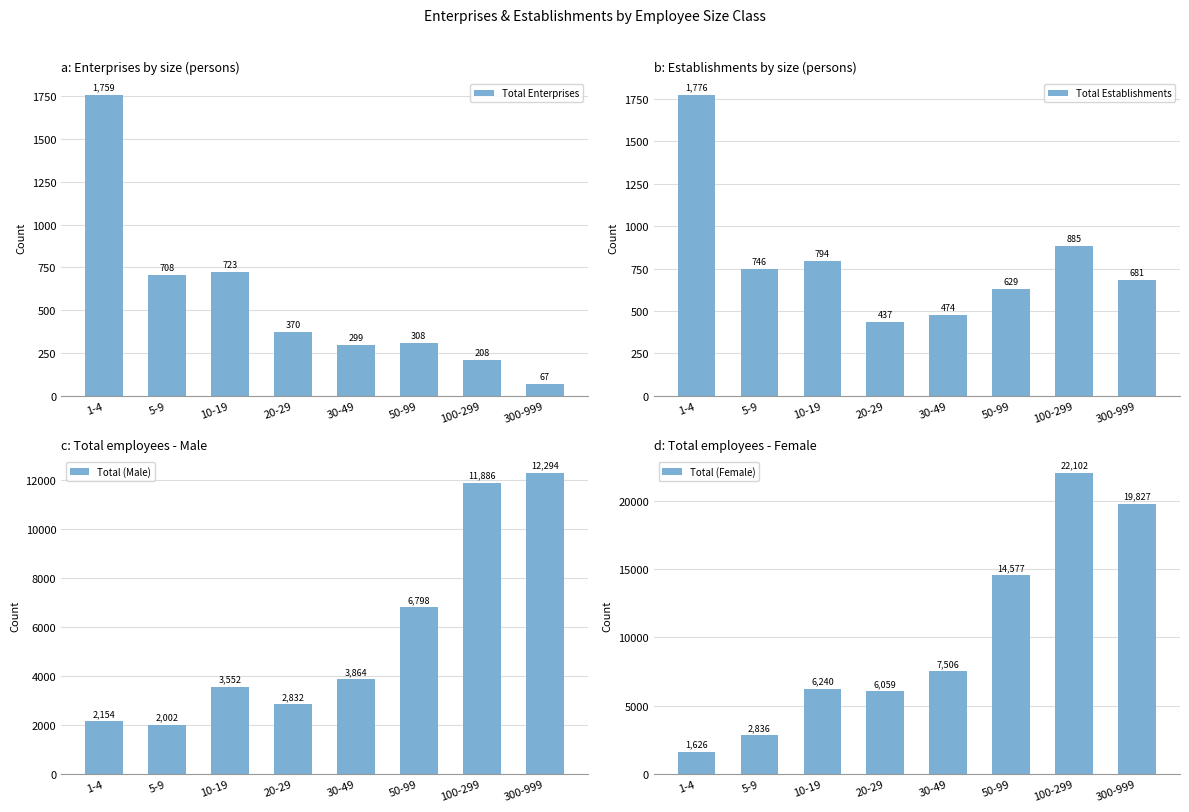

What position from the right is 100-299?

2